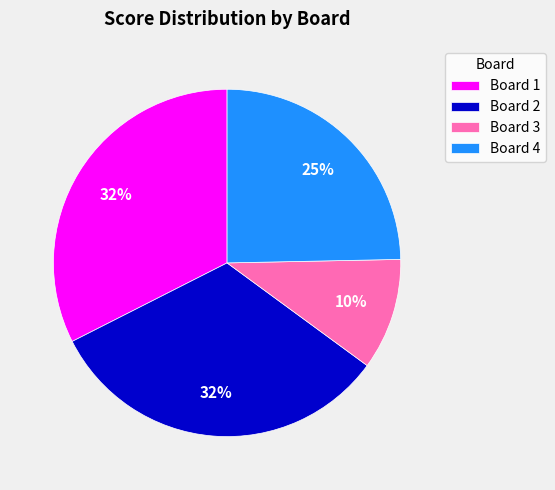

The Board 2 slice represents 32% of the pie. True or false?

True